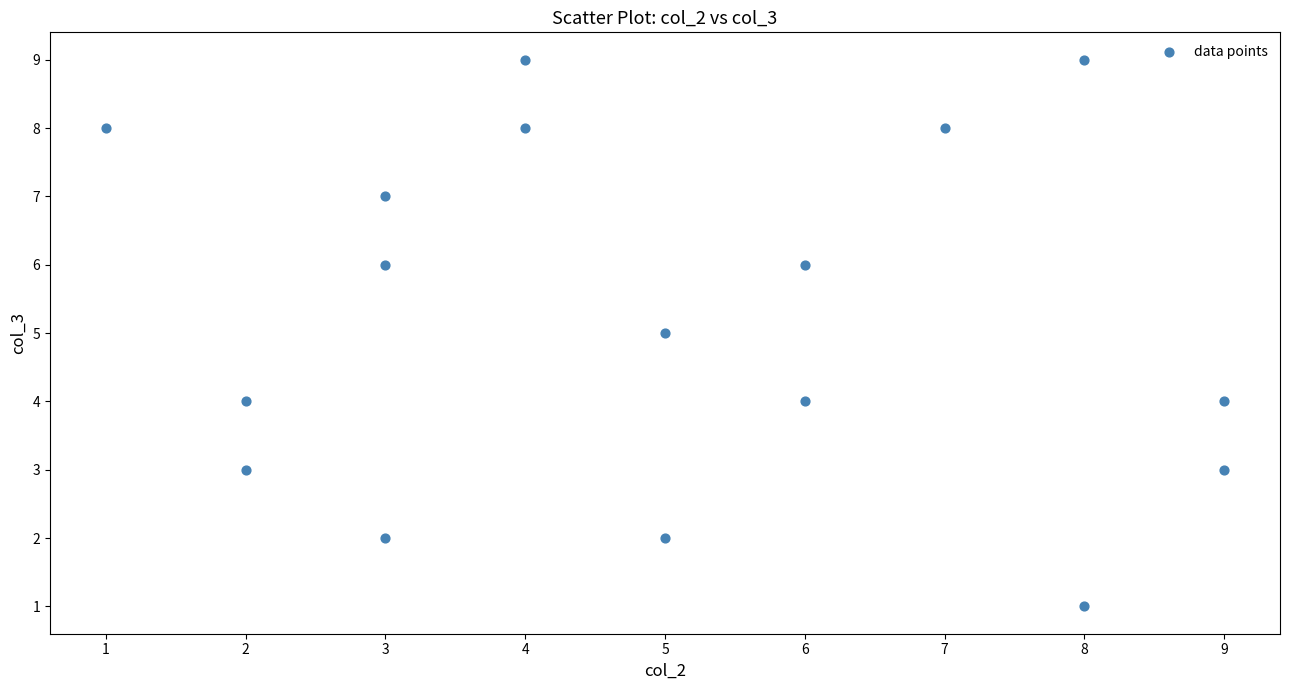

What is the range of X values (max minus min)?

8